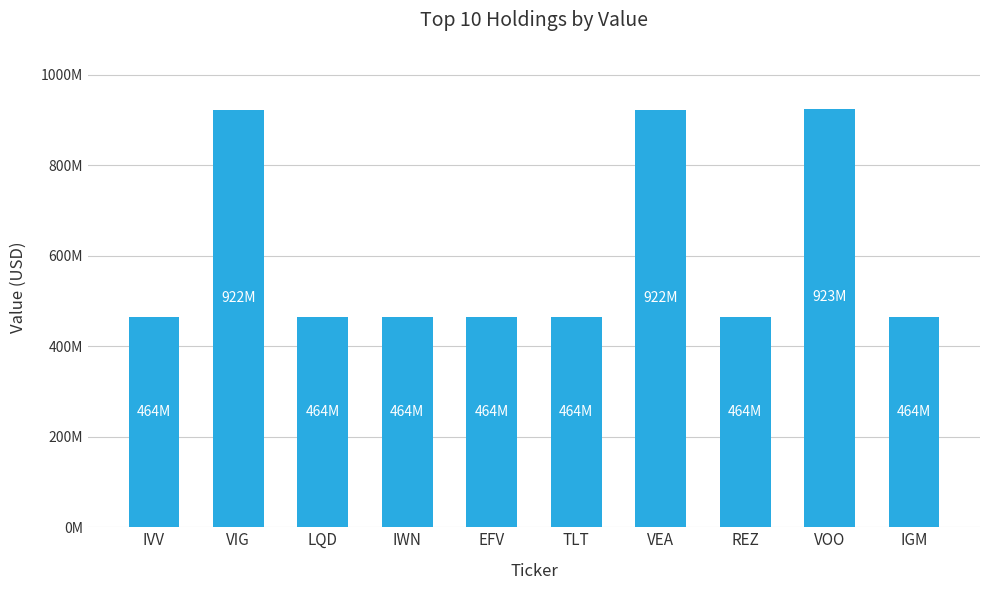

Are the bars horizontal?

No